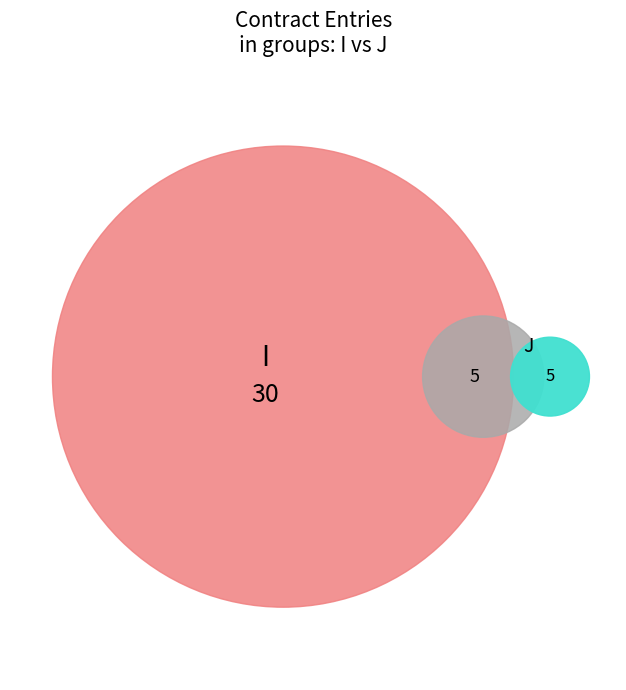

What percentage is the J slice, to the nearest percent?

14%